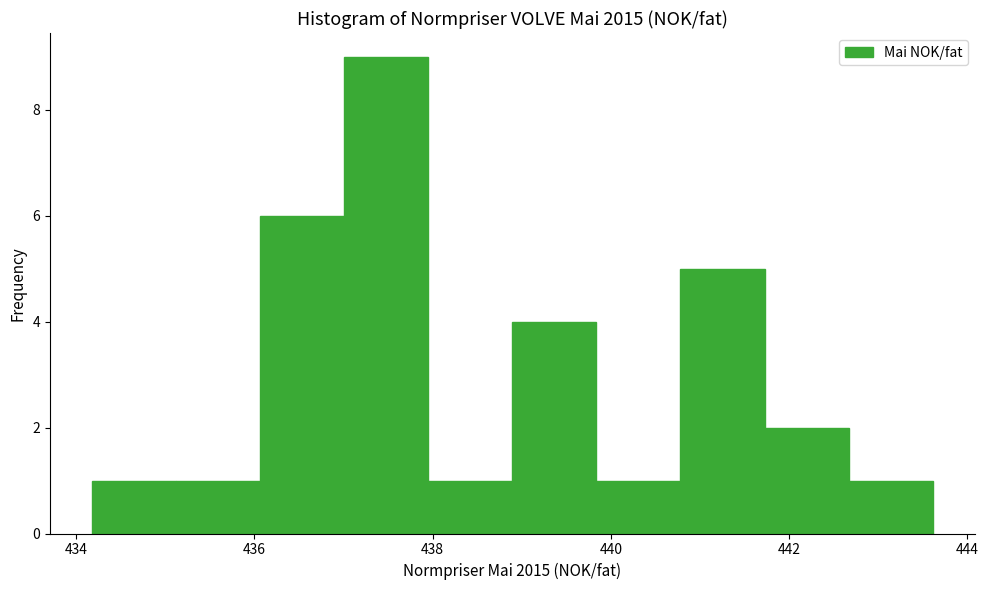

Reading left to right, transcribe this chart: for each bar, give the range it covers on the x-axis and its height. Neither the bar edges nor the heights are printed on the chart, so give them approximately, as read against the axes.

434.2 to 435.2: 1
435.2 to 436.0: 1
436.0 to 437.0: 6
437.0 to 438.0: 9
438.0 to 438.8: 1
438.8 to 439.8: 4
439.8 to 440.8: 1
440.8 to 441.8: 5
441.8 to 442.6: 2
442.6 to 443.6: 1